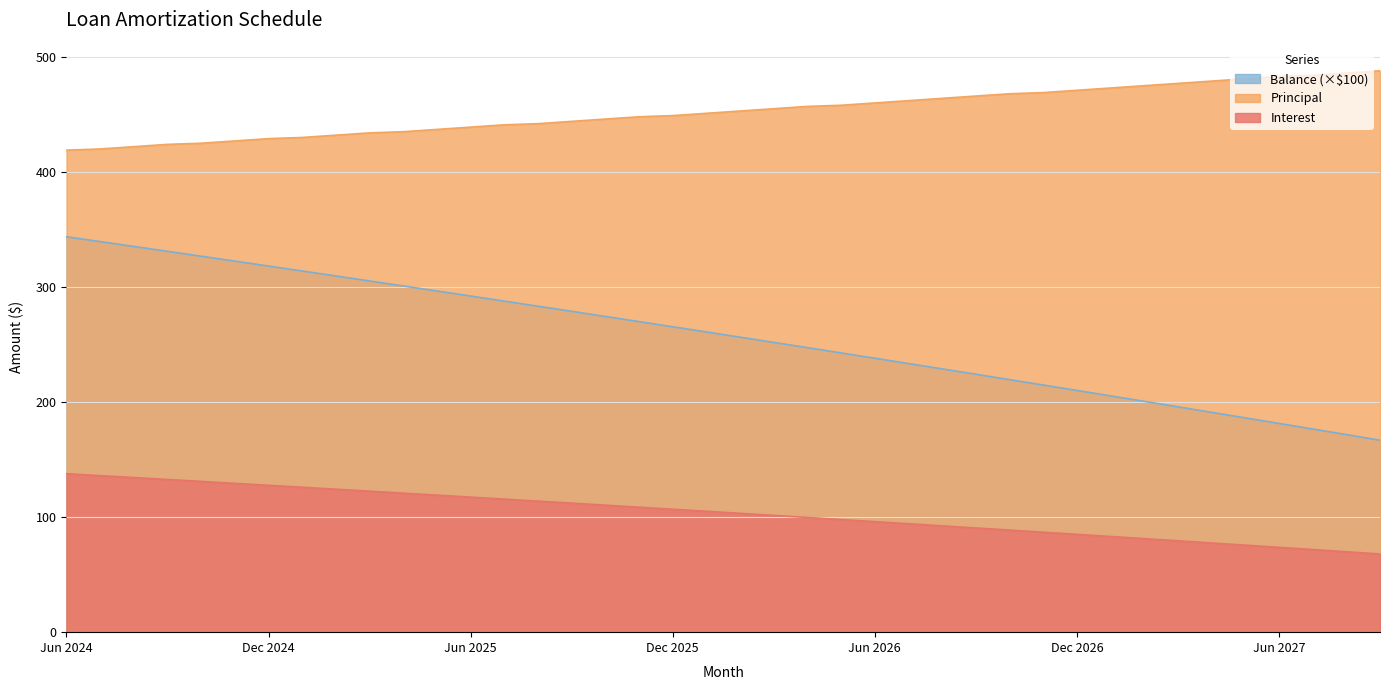

What is the difference between the second highest and minimum values in the Principal series?

67.0